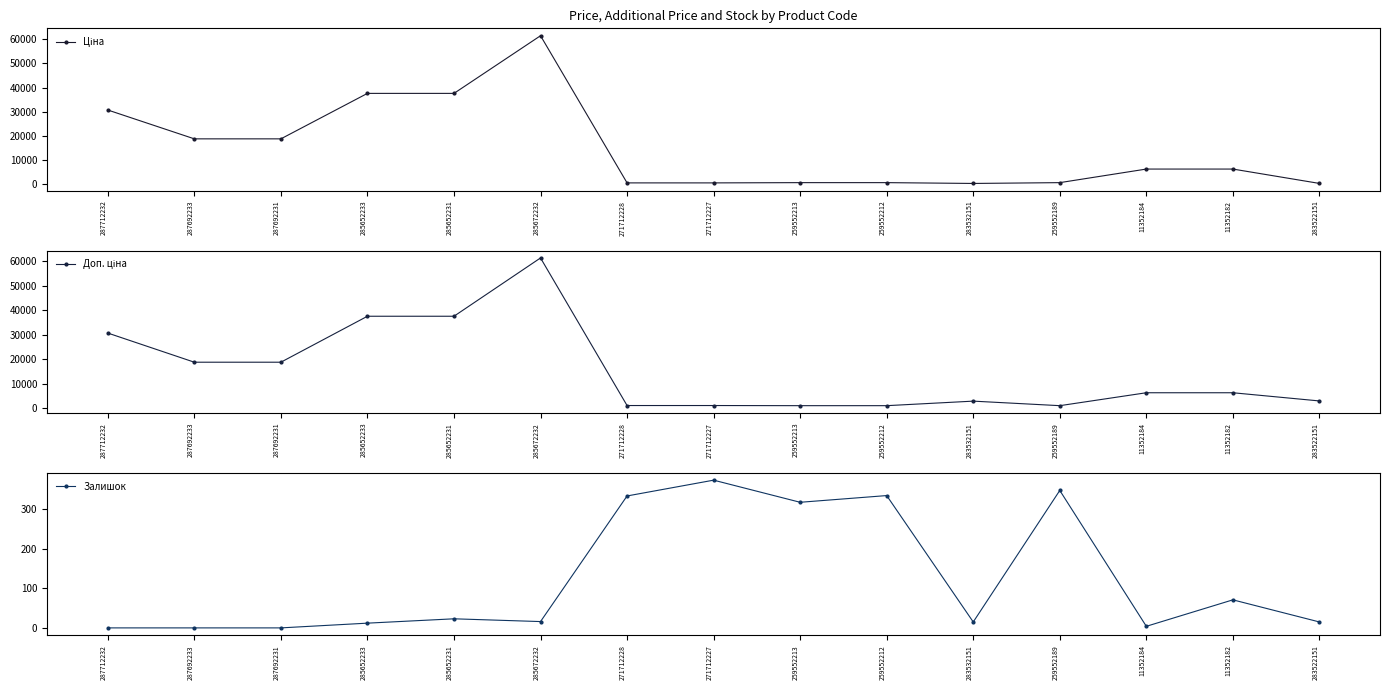

Which has a higher value, 283522151 or 271712227?

271712227